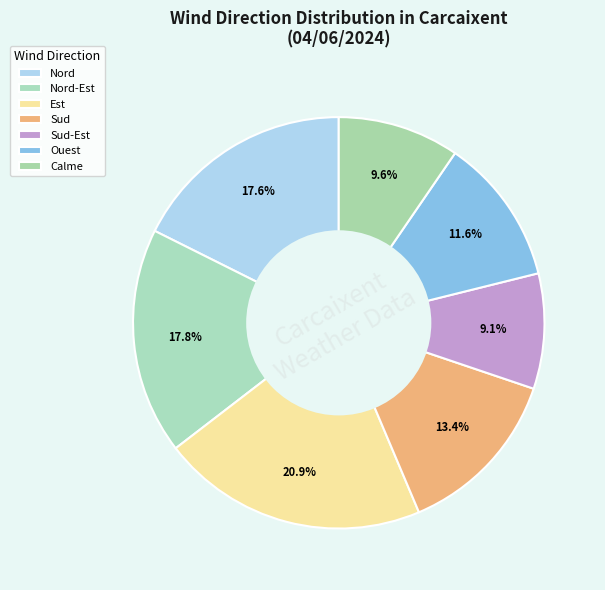

To the nearest percent, what is the difference between the largest and smallest slice percentages?

12%